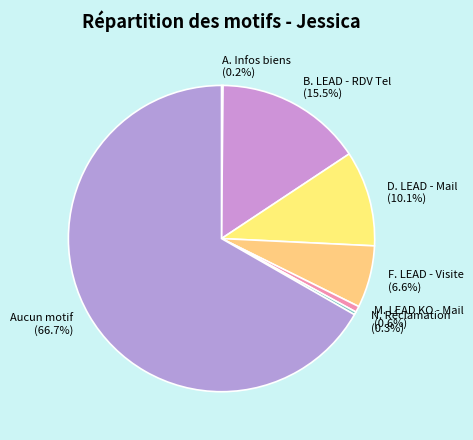

Which category has the biggest portion of the pie?

Aucun motif